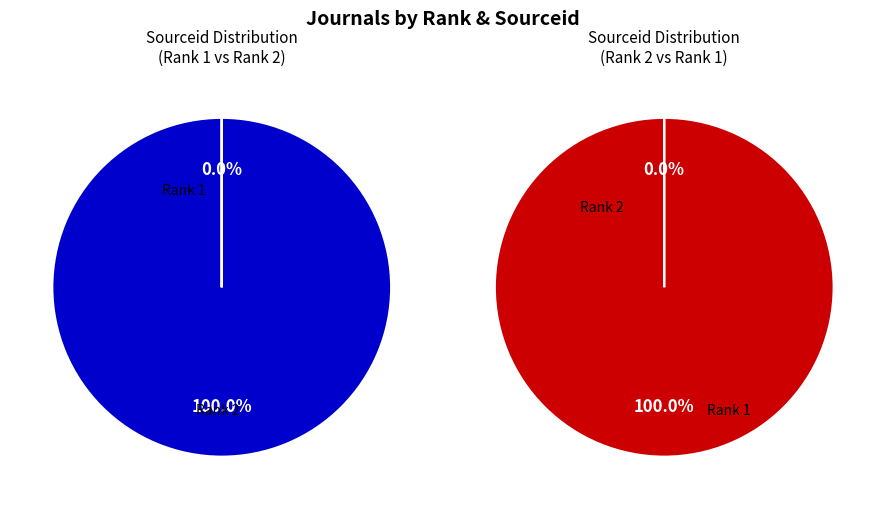

What percentage is the Rank 1 slice, to the nearest percent?

100%